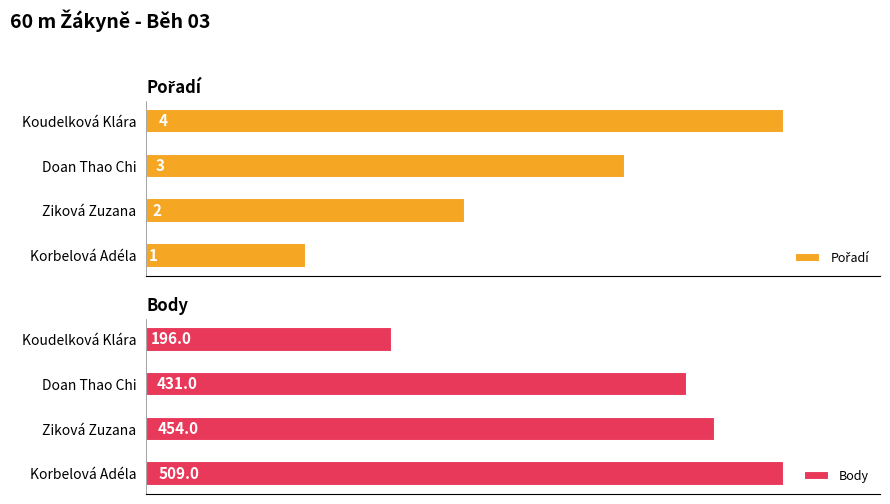

What is the maximum value for Body?

509